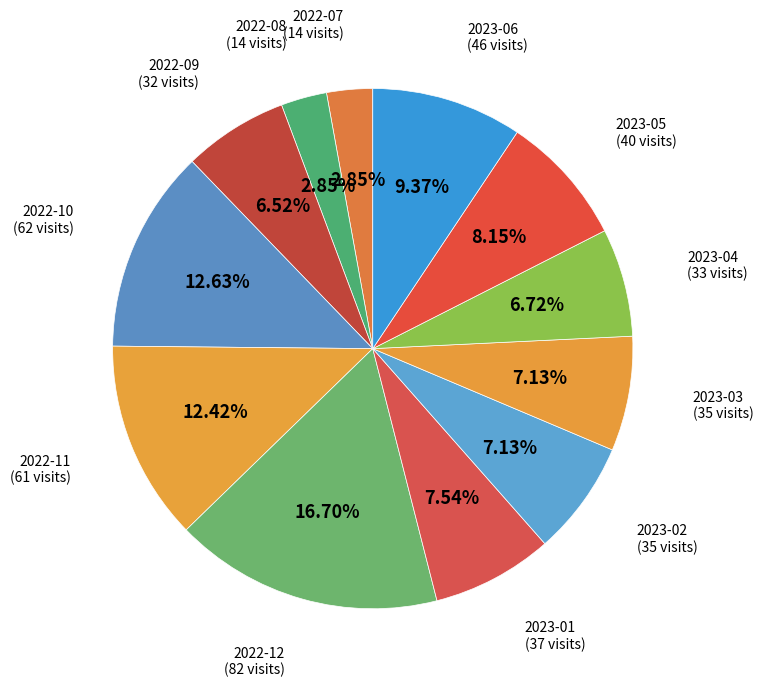

To the nearest percent, what is the average slice percentage?

8%